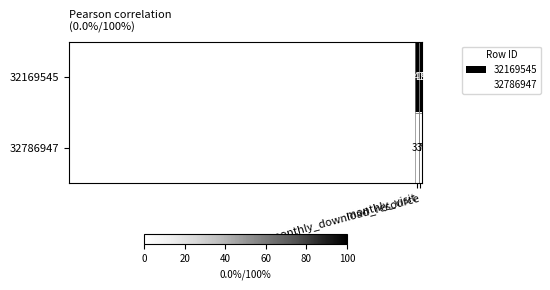

What is the total value across all series at monthly_visit?

380